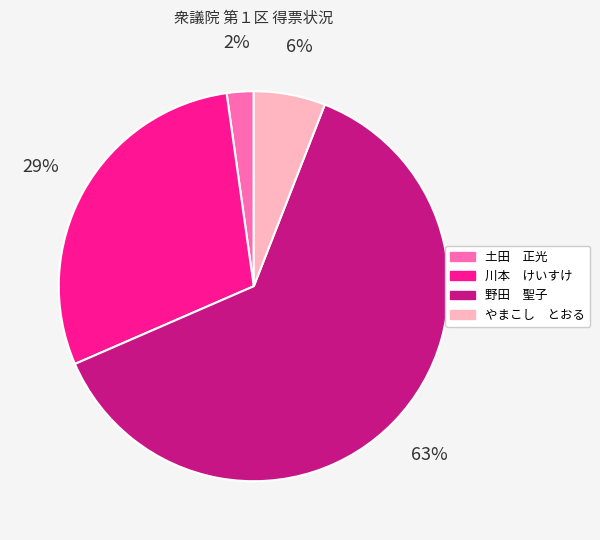

Is there any slice that represents more than half of the pie?

Yes